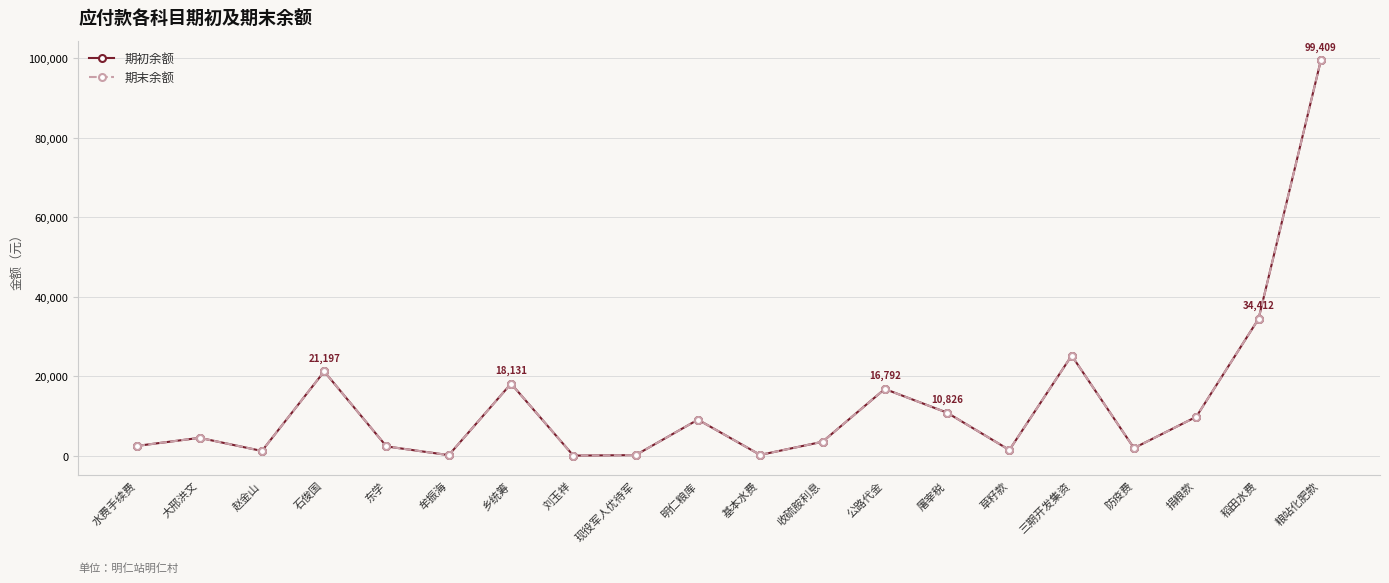

Reading left to right, extract all data points from this chart.

期初余额: 2483.8	4504.0	1200.0	21197.0	2346.0	152.0	18131.0	34.5	162.0	9079.4	209.3	3517.0	16792.1	10826.0	1450.0	25187.5	1918.5	9790.6	34412.8	99409.0
期末余额: 2483.8	4504.0	1200.0	21197.0	2346.0	152.0	18131.0	34.5	162.0	9079.4	209.3	3517.0	16792.1	10826.0	1450.0	25187.5	1918.5	9790.6	34412.8	99409.0